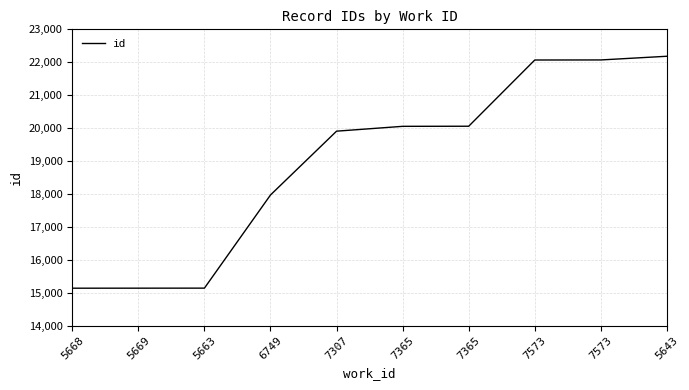

Is this an area chart (filled region under the line)?

No